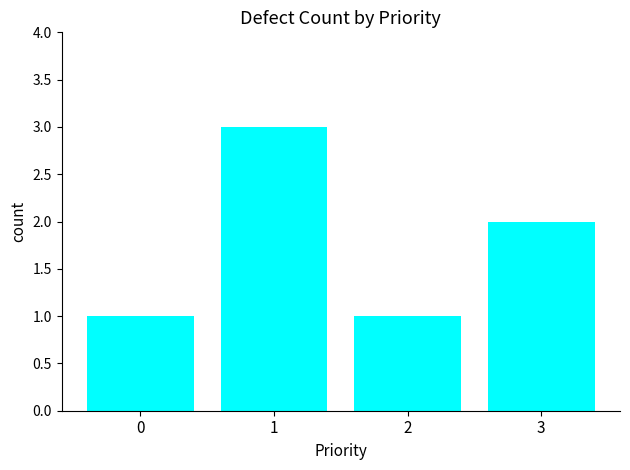

What is the difference between the maximum and minimum values?

2